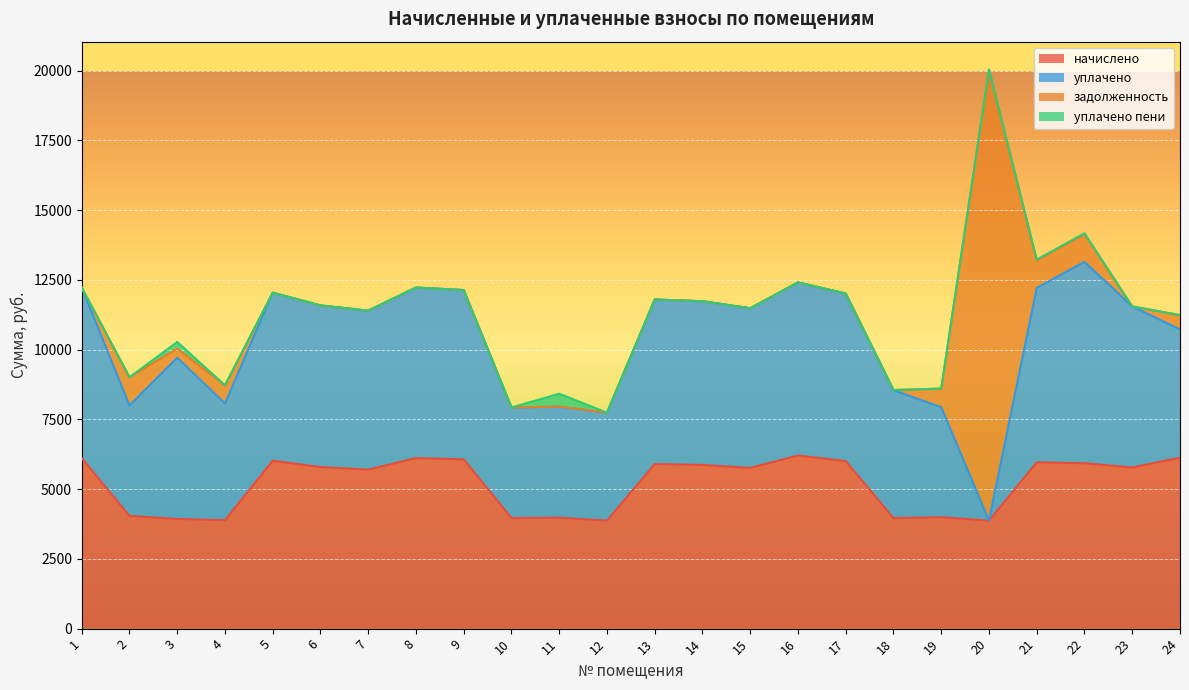

How many lines are shown in the chart?

4